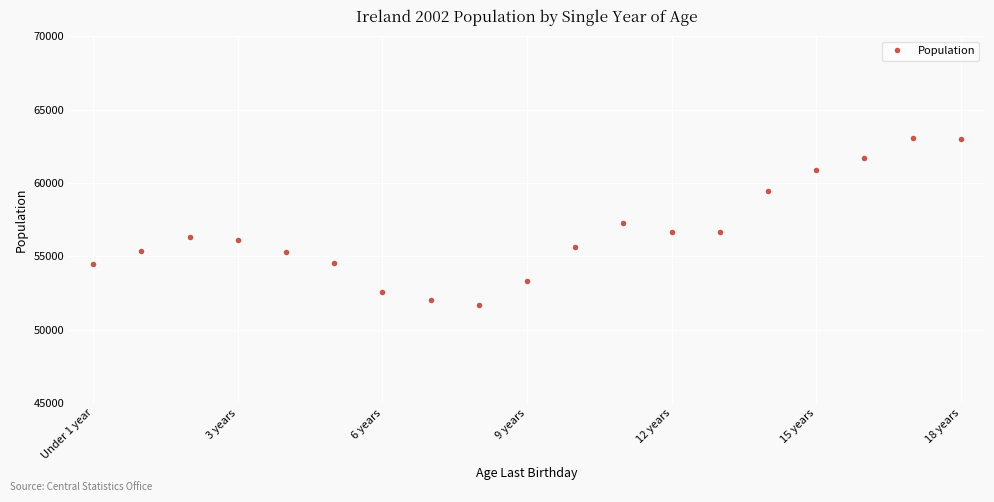

What is the difference between the second highest and second lowest values?

10997